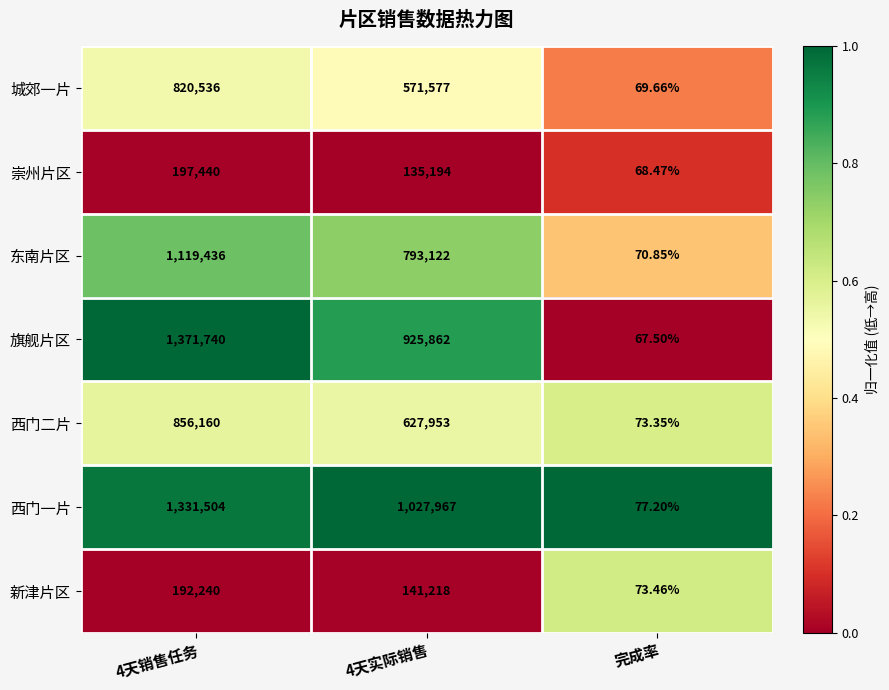

List the series in order of their peak value, highest first.

旗舰片区, 西门一片, 东南片区, 西门二片, 城郊一片, 崇州片区, 新津片区